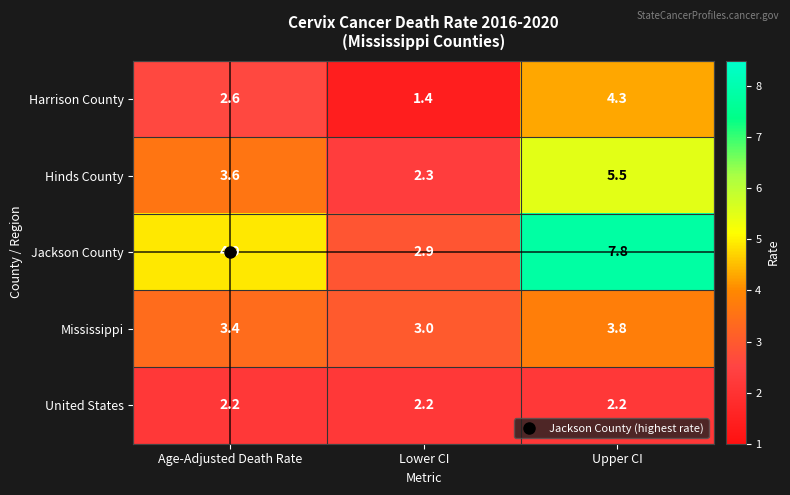

What is the average value of the United States series?

2.2